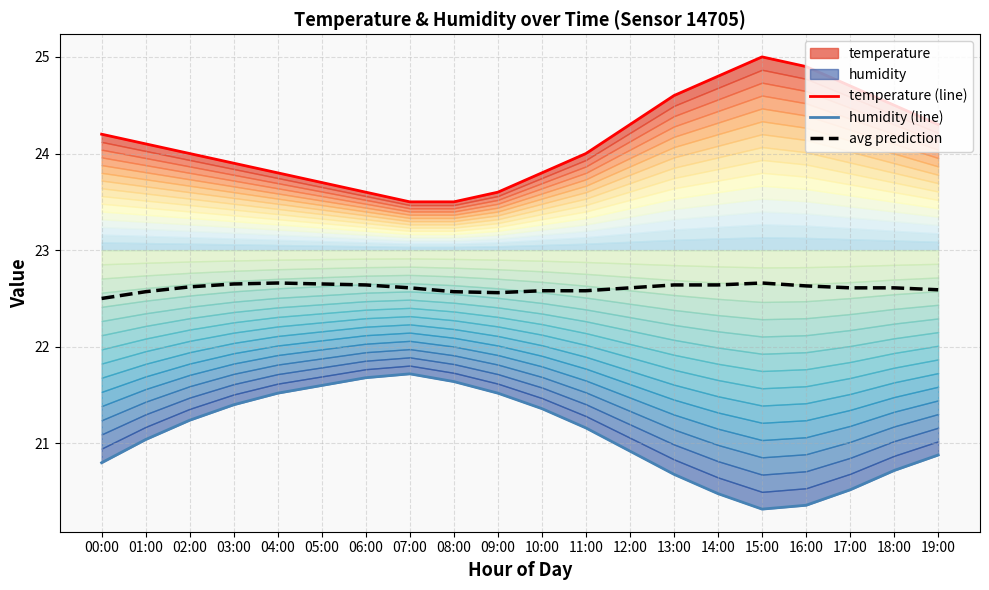

Is the value of temperature (line) at 09:00 greater than the value of humidity (line) at 10:00?

Yes